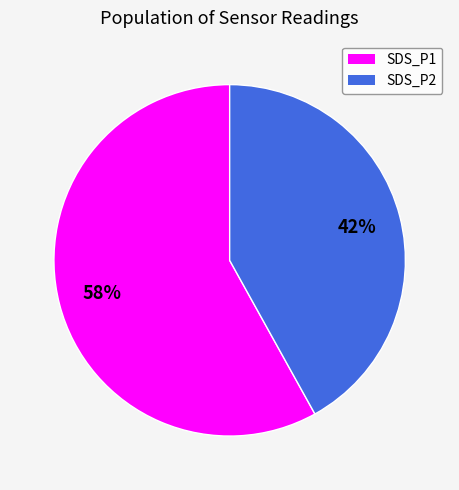

Combined, do SDS_P2 and SDS_P1 account for over 50%?

Yes